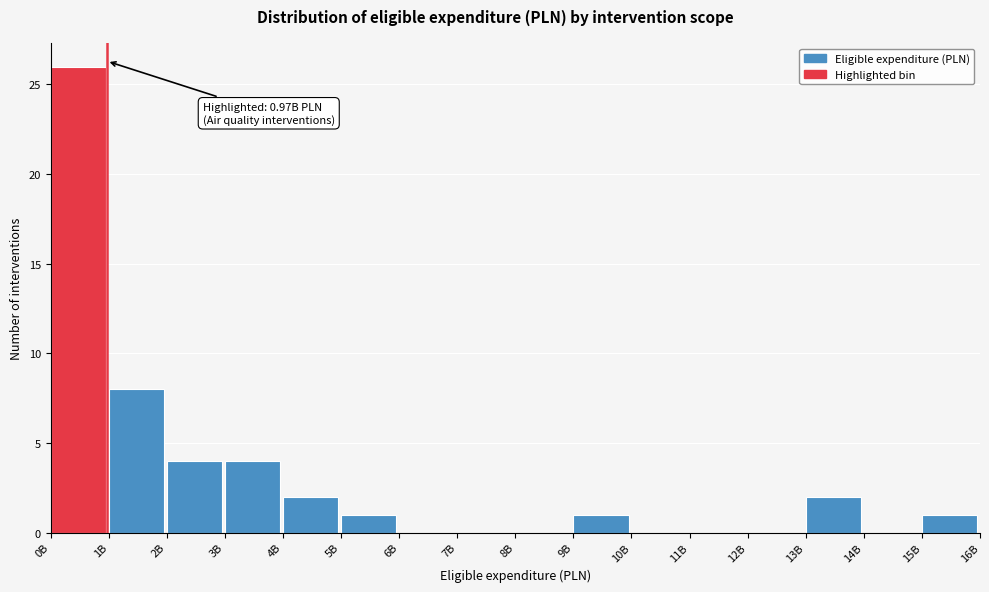

Reading right to left, list all the values displayed in this chart.

15B=1	14B=0	13B=2	12B=0	11B=0	10B=0	9B=1	8B=0	7B=0	6B=0	5B=1	4B=2	3B=4	2B=4	1B=8	0B=26